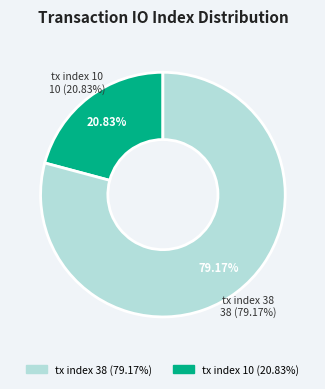

Rank the categories by value from highest to lowest.

tx index 38, tx index 10